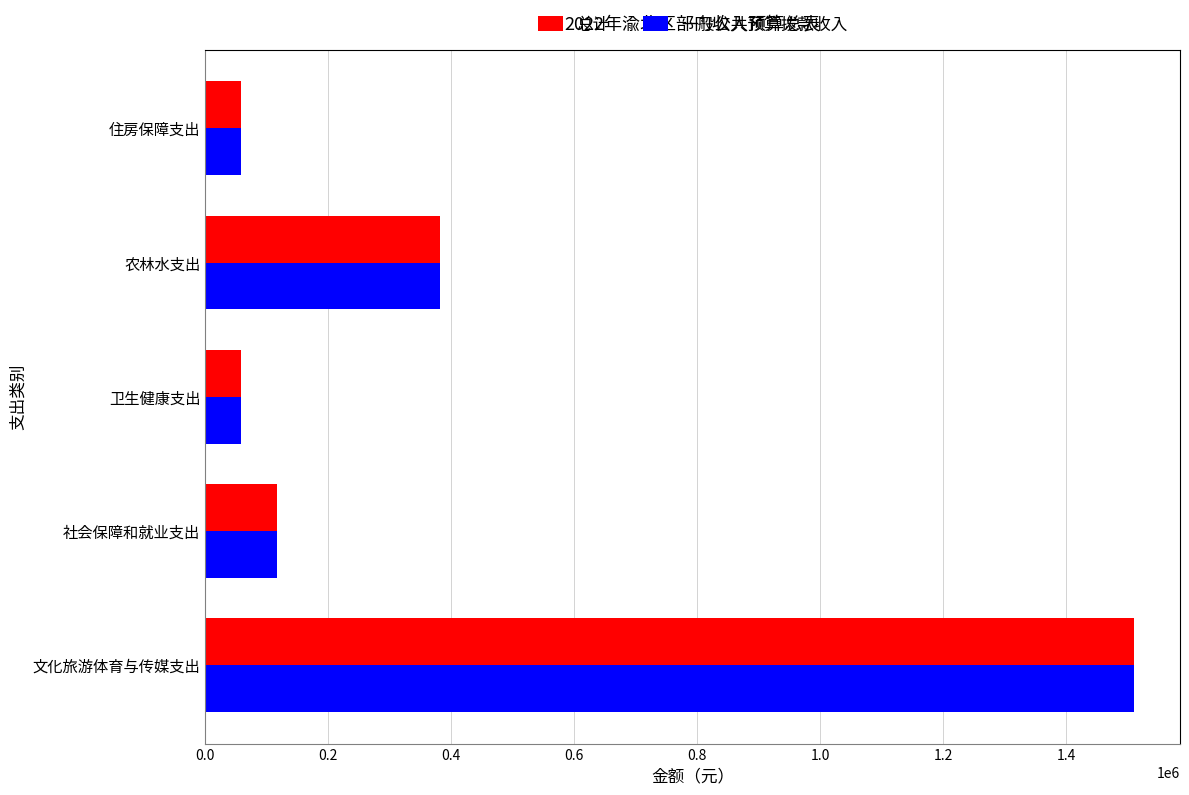

What is the sum of the 一般公共预算拨款收入 values at 农林水支出 and 卫生健康支出?

439256.4